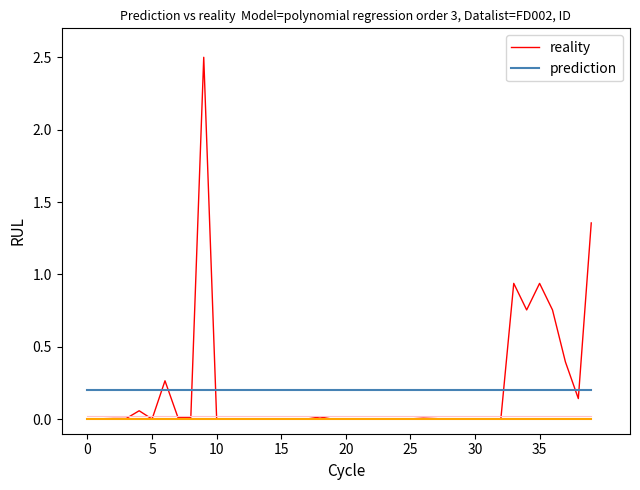

True or false: reality has more than 0 points higher than both neighbors.

True